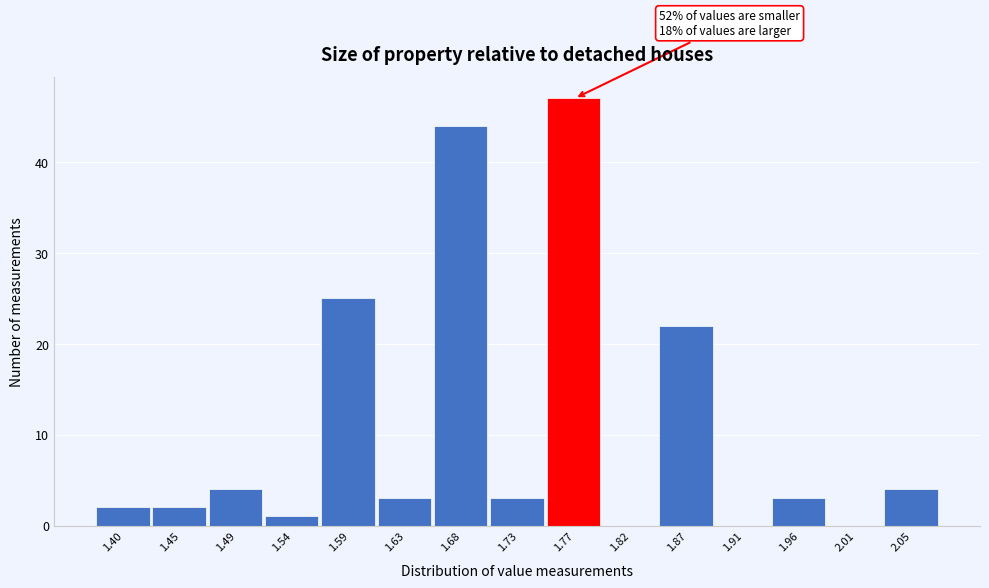

The chart shows a value of 22 at 1.87. True or false?

True